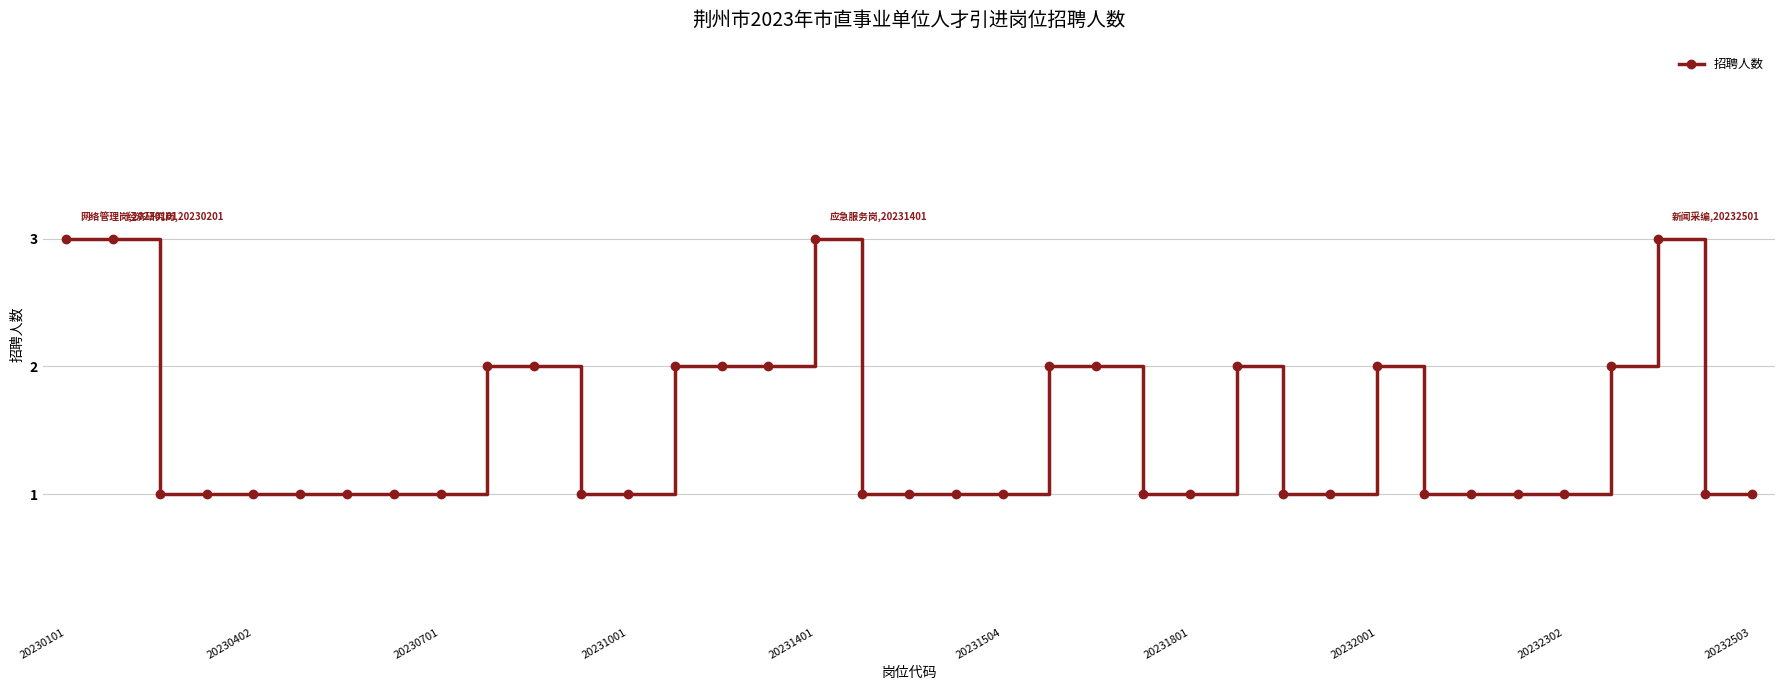

What is the difference between the maximum and minimum values?

2